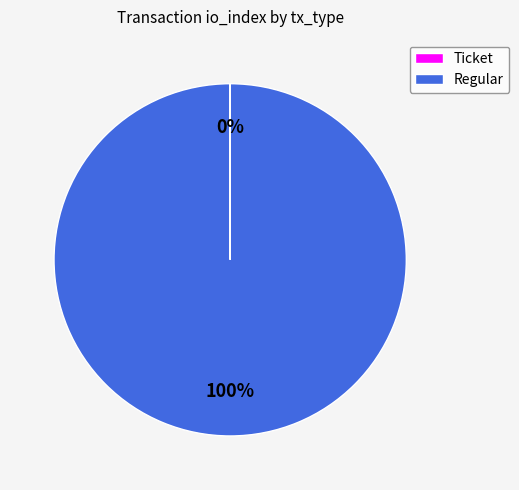

What is the largest slice in the pie chart?

Regular